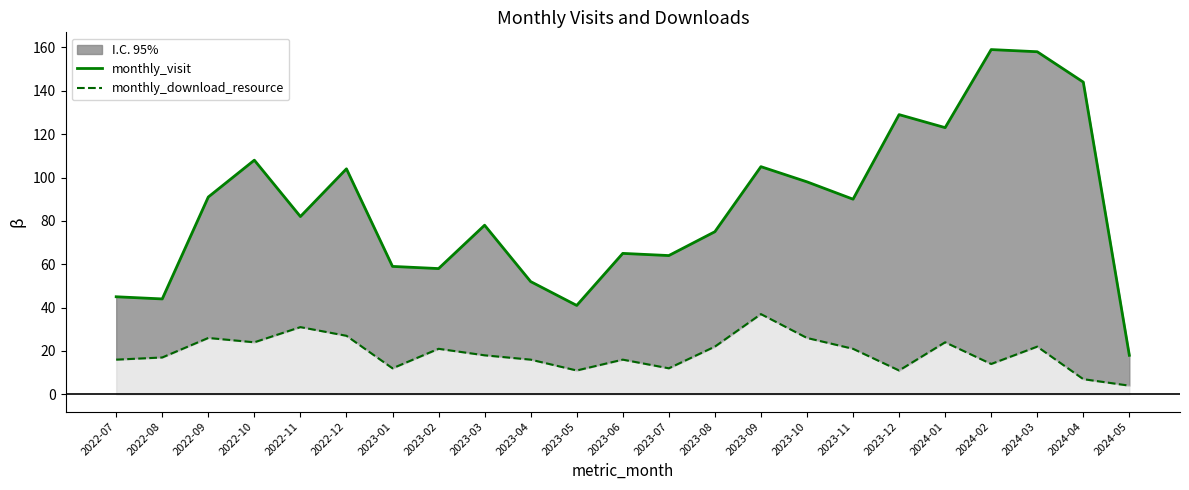

Count the number of categories in the chart.

23